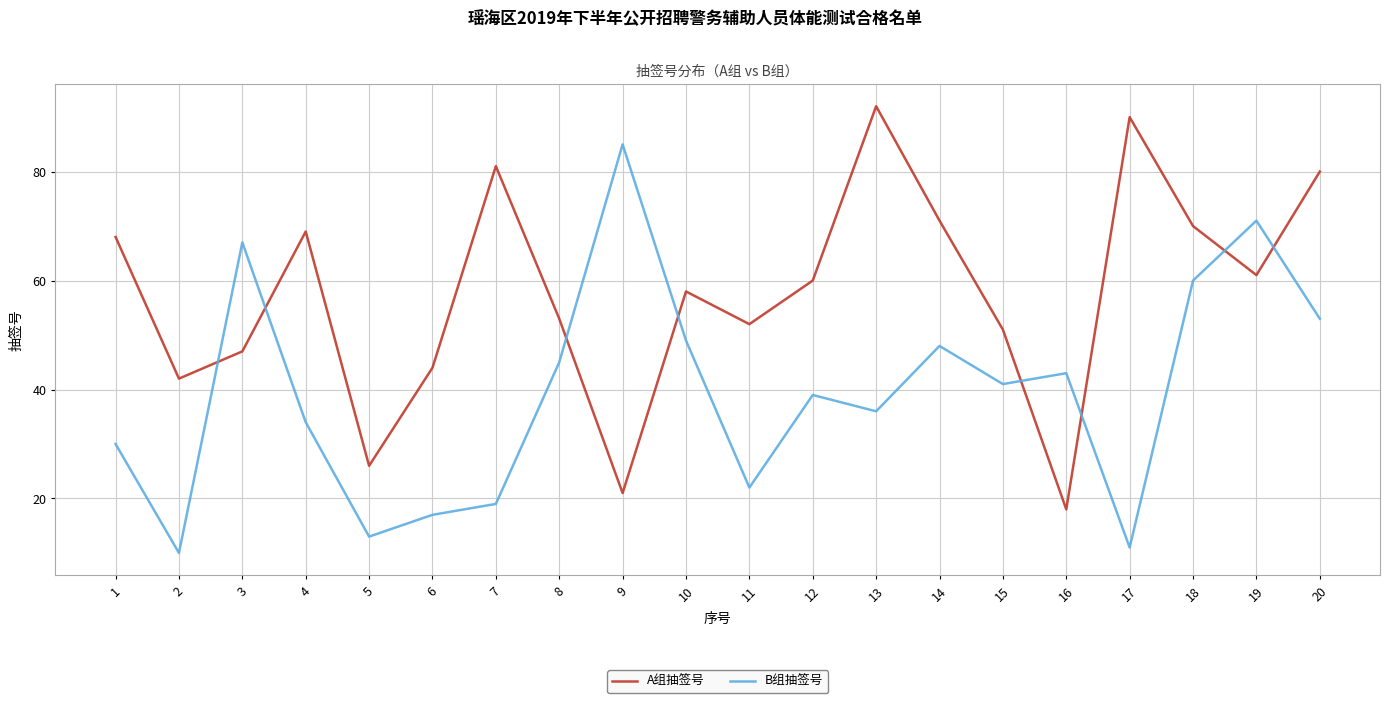

At how many categories does at least one series exceed 55?

13